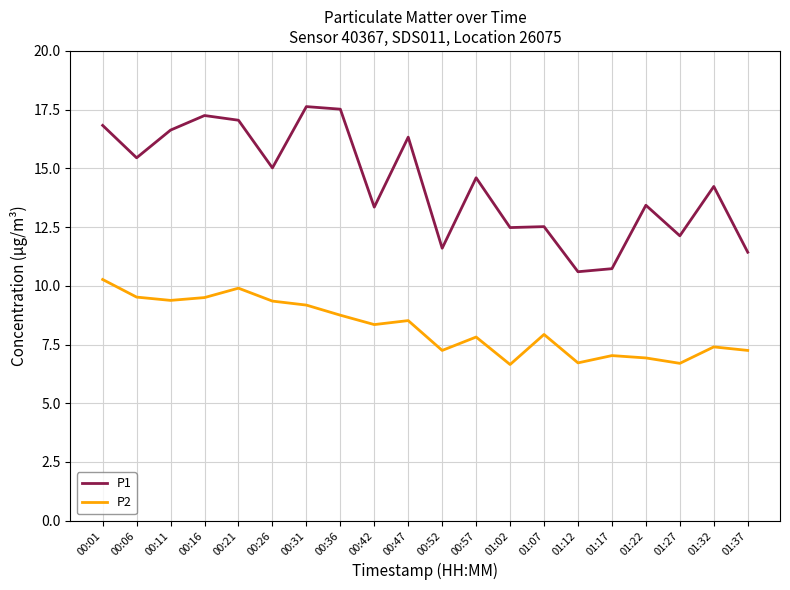

What are all the series names shown in the legend?

P1, P2